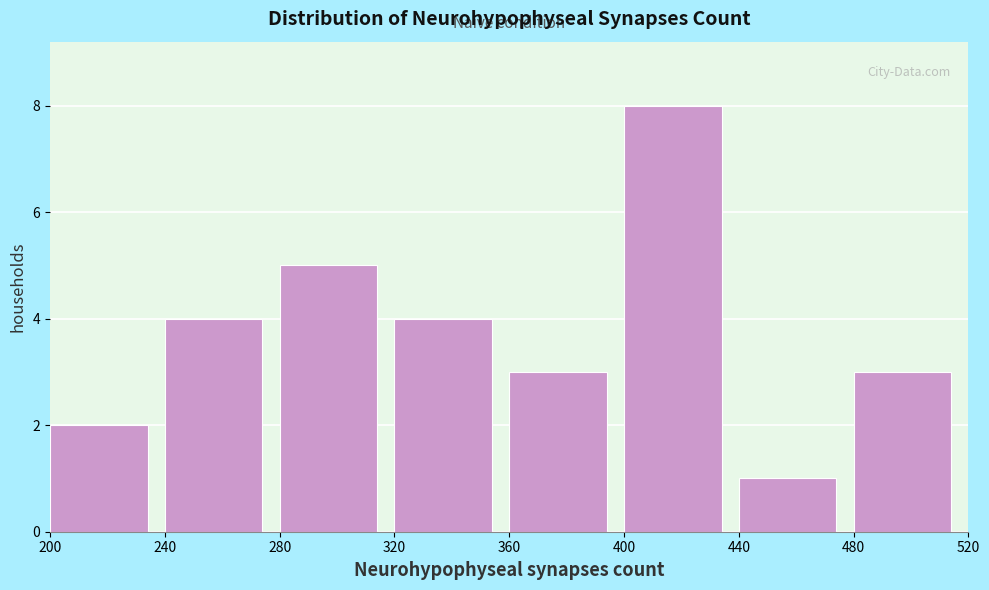

Reading left to right, list every bar in this chart as the range it spans on the x-axis followed by its height. The values are not printed on the chart, so give them approximately, as read against the axis.

200 to 240: 2
240 to 280: 4
280 to 320: 5
320 to 360: 4
360 to 400: 3
400 to 440: 8
440 to 480: 1
480 to 520: 3